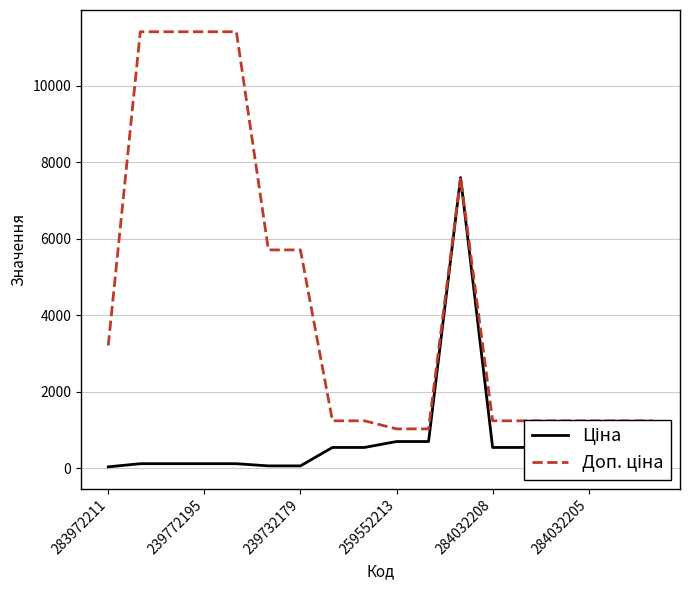

What is the greatest value displayed?

11410.0